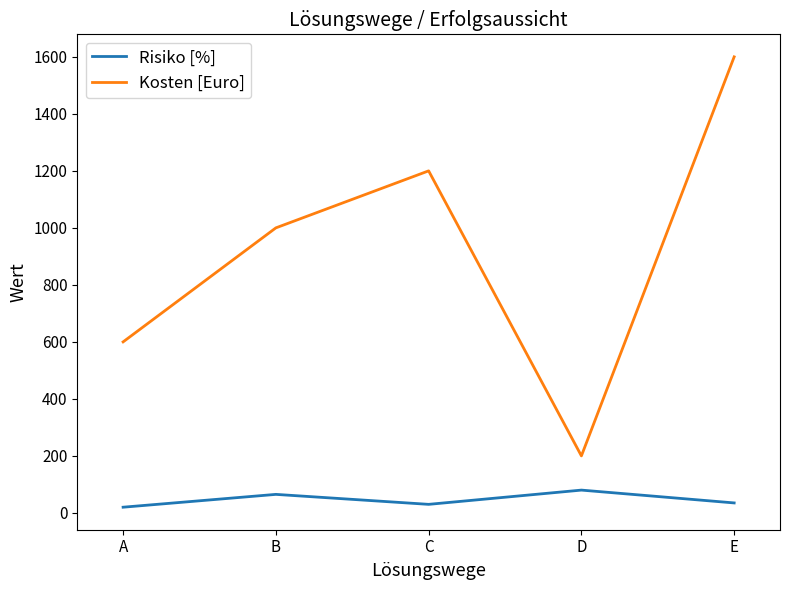

What value does the Risiko [%] series have at B?

65